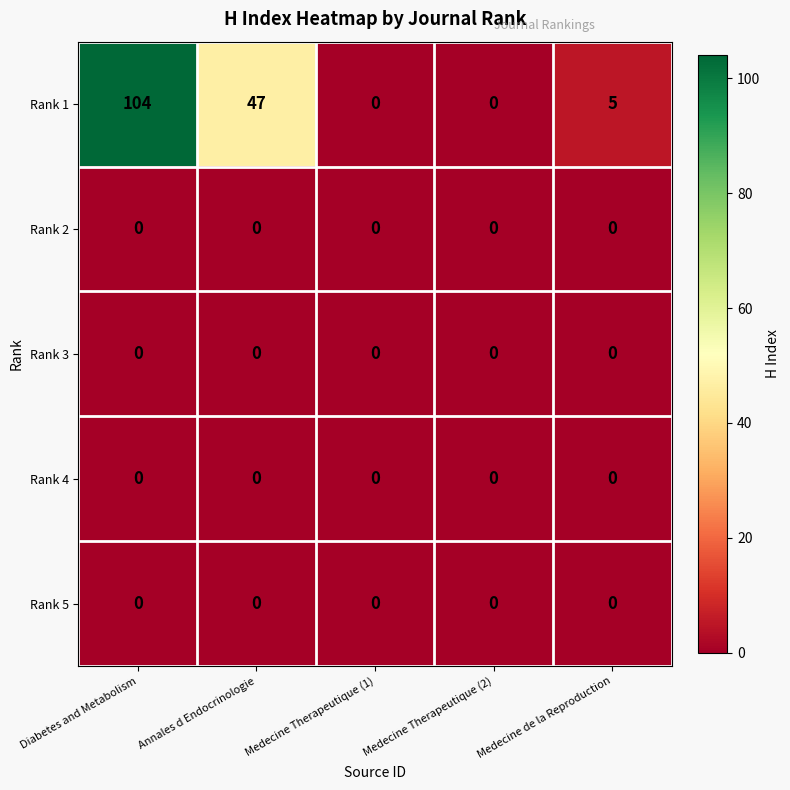

True or false: Rank 4 has a value of 0 at Annales d Endocrinologie.

True